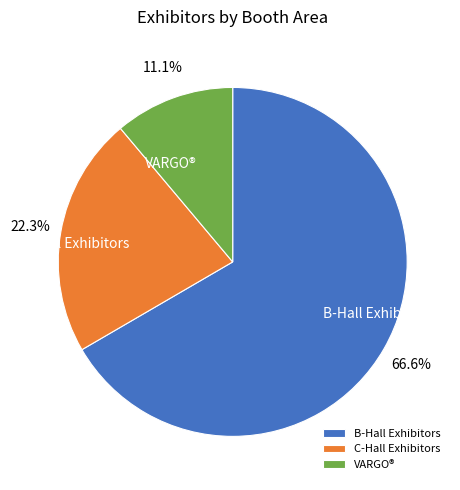

What percentage is the VARGO® slice, to the nearest percent?

11%